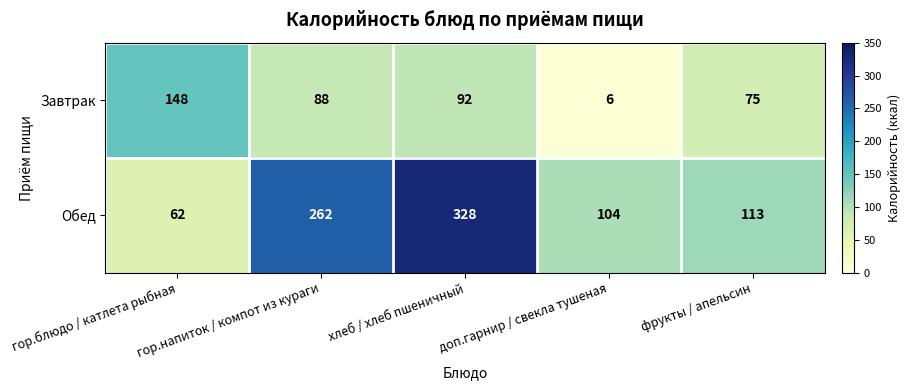

What is the difference between the Обед values at фрукты / апельсин and хлеб / хлеб пшеничный?

215